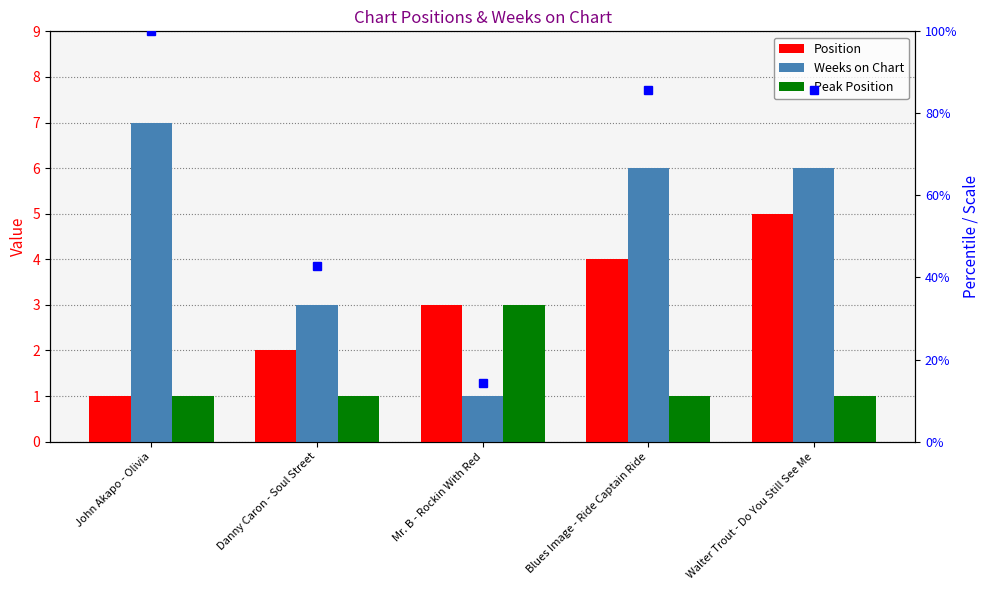

Between Mr. B - Rockin With Red and Blues Image - Ride Captain Ride, which series saw the biggest shift?

Weeks on Chart